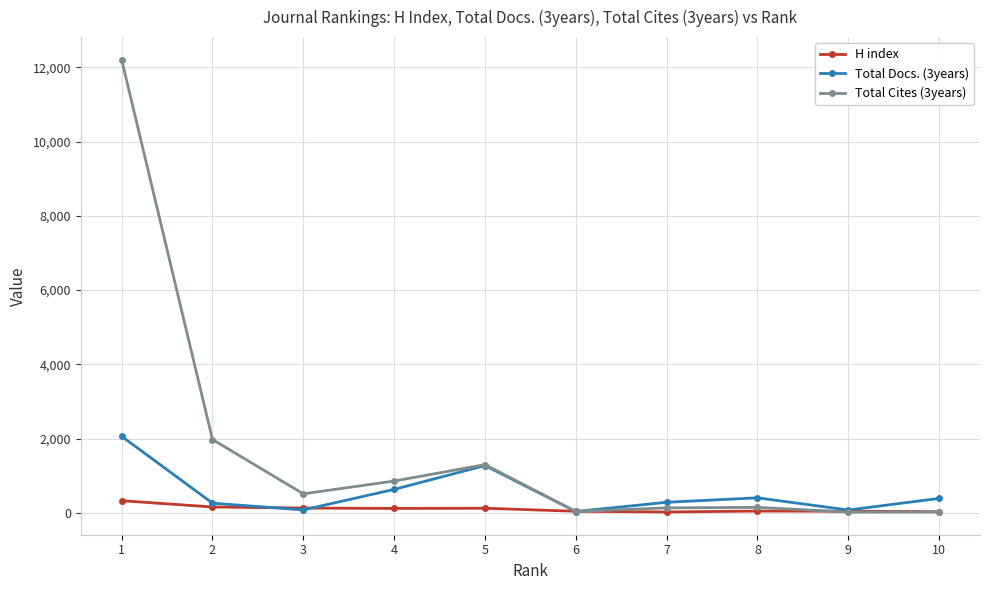

Which series has the largest total across all categories?

Total Cites (3years)